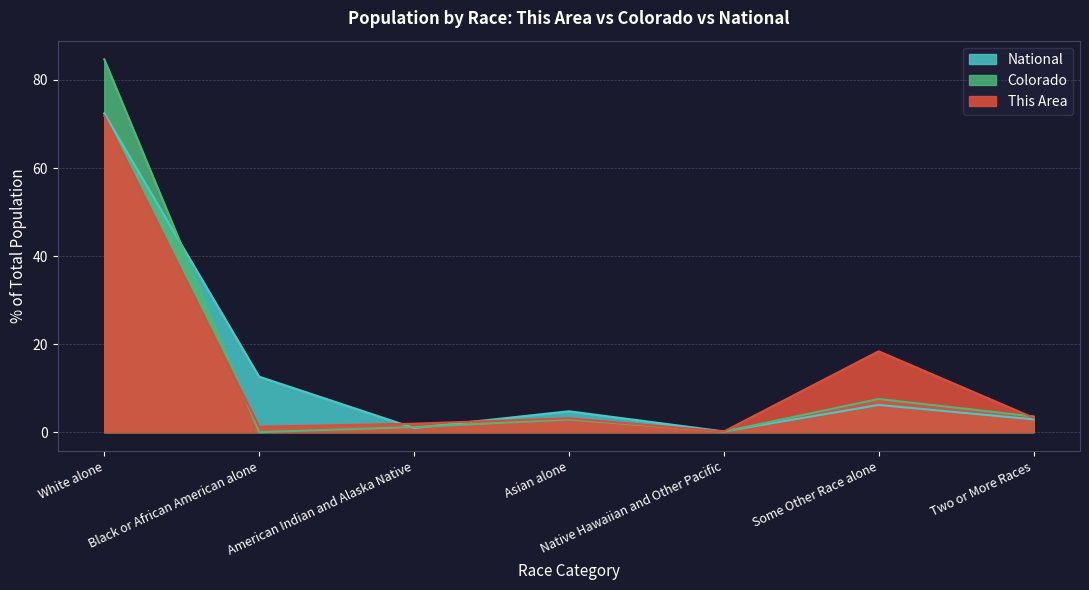

How many lines are shown in the chart?

3